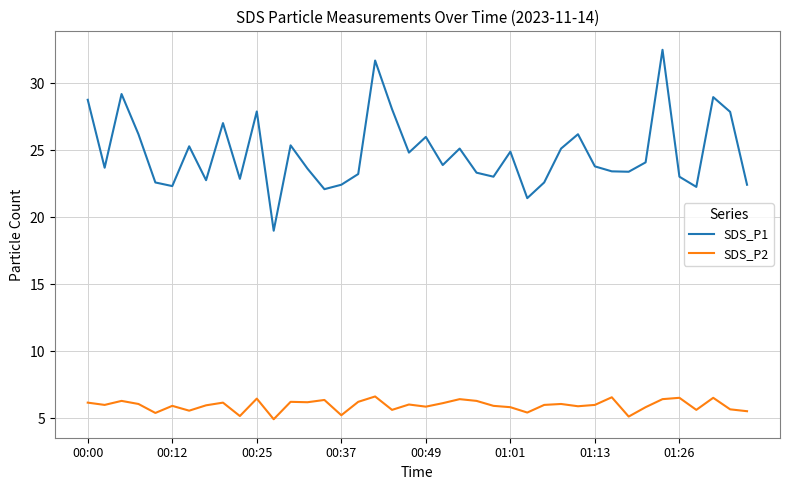

List the series in order of their overall mean, lowest first.

SDS_P2, SDS_P1